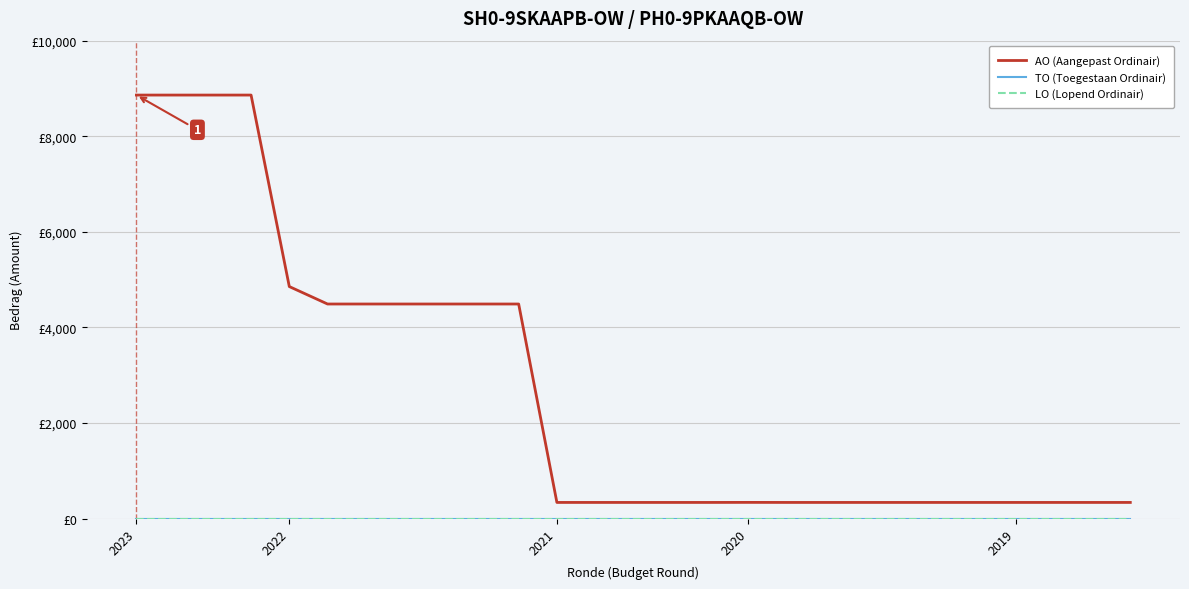

What is the difference between the maximum and second lowest values in the AO (Aangepast Ordinair) series?

8522